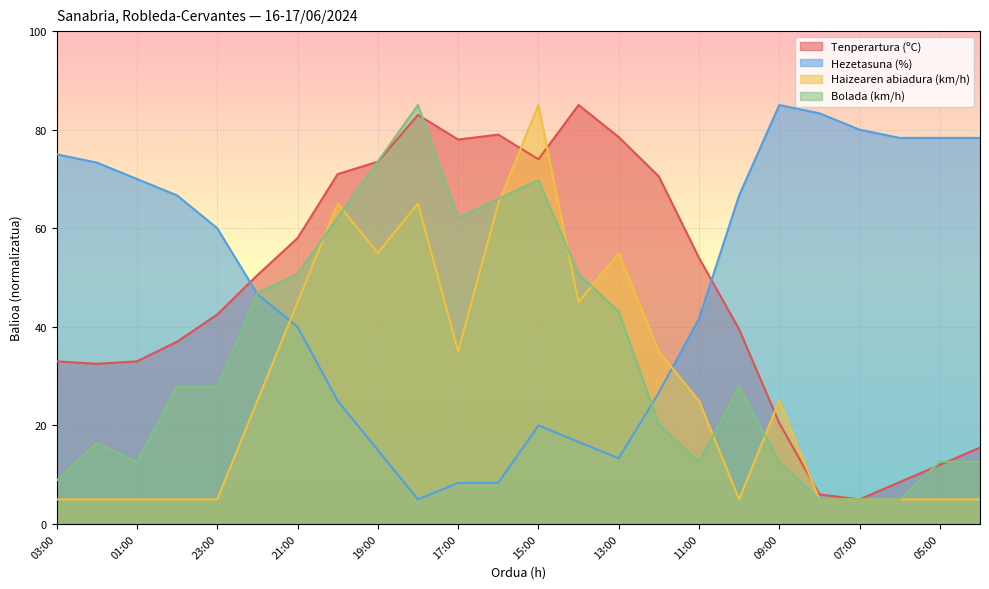

Reading left to right, what are all the values shown in this chart?

Tenperartura (ºC): 33.0	32.5	33.0	37.0	42.5	50.5	58.0	71.0	73.5	83.0	78.0	79.0	74.0	85.0	78.5	70.5	54.0	39.5	20.5	6.0	5.0	8.5	12.0	15.5
Hezetasuna (%): 75.0	73.3	70.0	66.7	60.0	46.7	40.0	25.0	15.0	5.0	8.3	8.3	20.0	16.7	13.3	26.7	41.7	66.7	85.0	83.3	80.0	78.3	78.3	78.3
Haizearen abiadura (km/h): 5.0	5.0	5.0	5.0	5.0	25.0	45.0	65.0	55.0	65.0	35.0	65.0	85.0	45.0	55.0	35.0	25.0	5.0	25.0	5.0	5.0	5.0	5.0	5.0
Bolada (km/h): 8.8	16.4	12.6	27.9	27.9	46.9	50.7	62.1	73.6	85.0	62.1	66.0	69.8	50.7	43.1	20.2	12.6	27.9	12.6	5.0	5.0	5.0	12.6	12.6